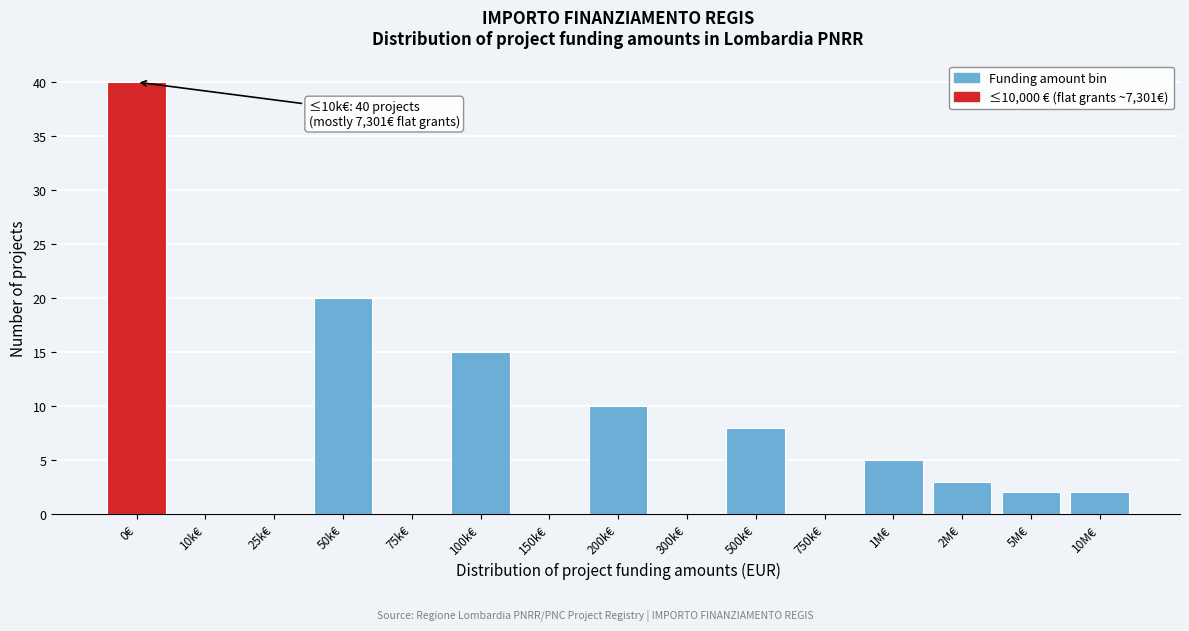

Reading left to right, list all the values displayed in this chart.

0€=40	10k€=0	25k€=0	50k€=20	75k€=0	100k€=15	150k€=0	200k€=10	300k€=0	500k€=8	750k€=0	1M€=5	2M€=3	5M€=2	10M€=2